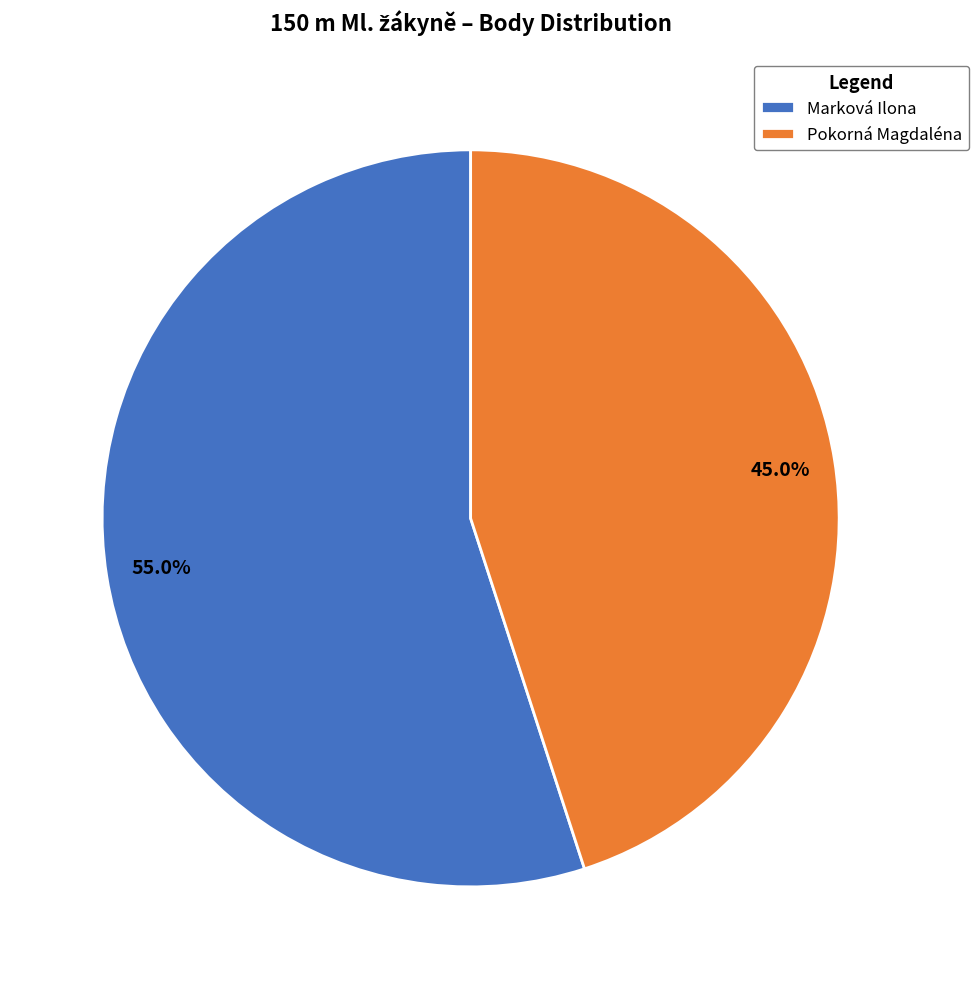

How many slices are in this pie chart?

2